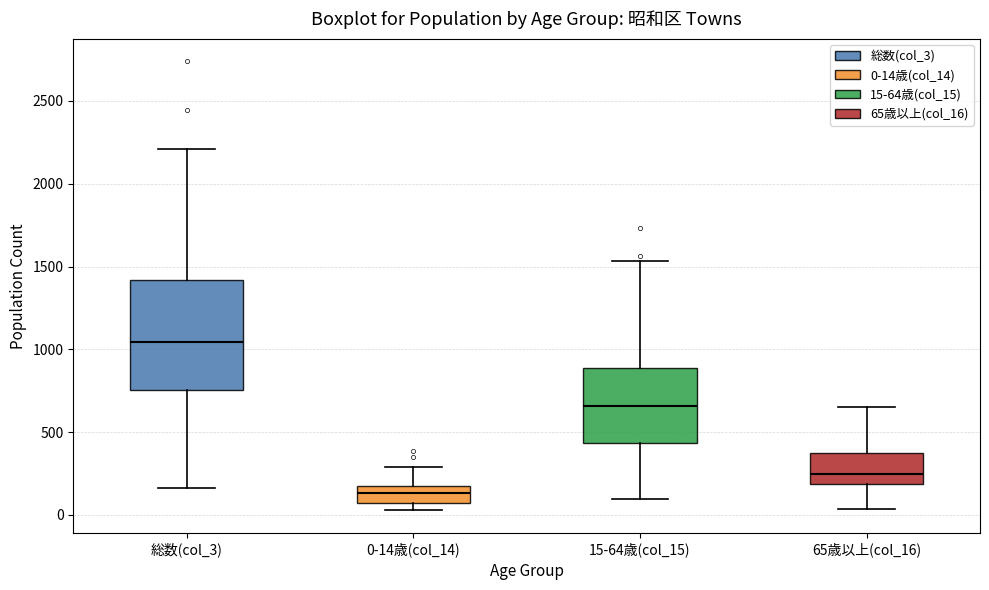

Which box's median line is the lowest?

0-14歳(col_14)